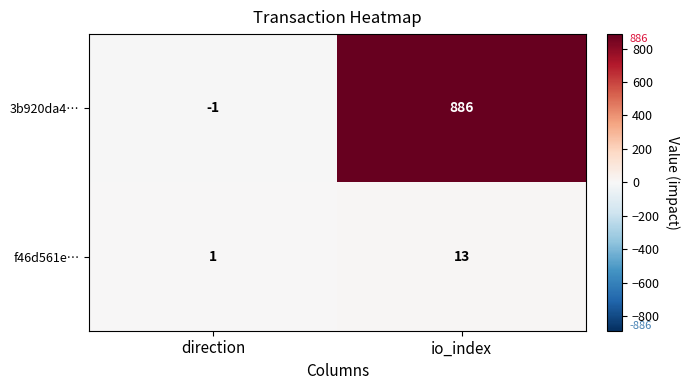

Which category has the highest value across all series?

io_index